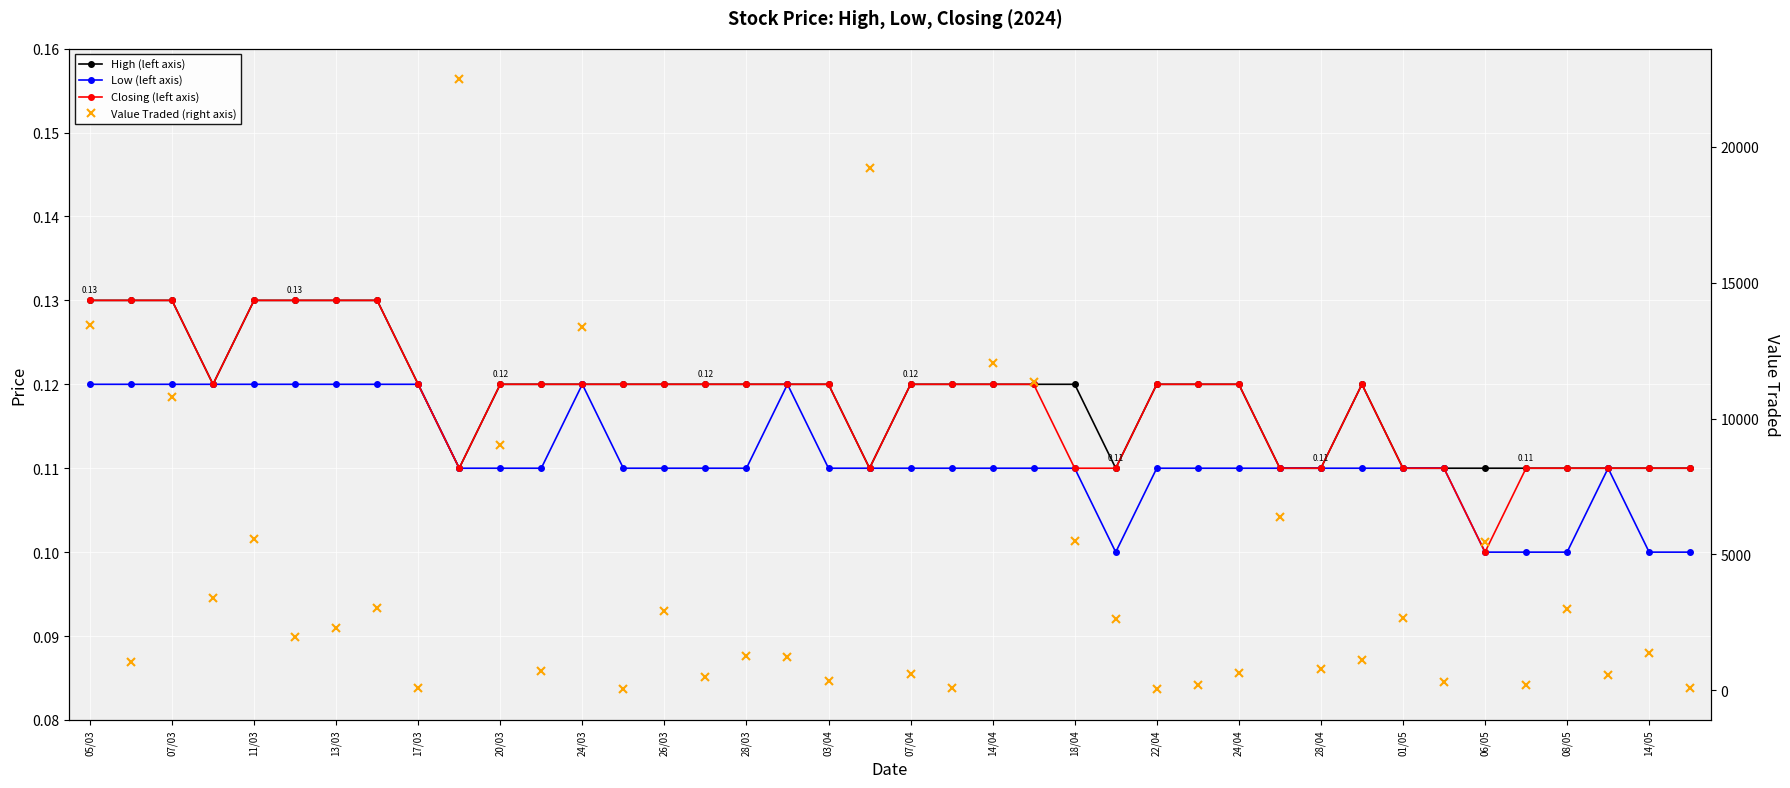

What are all the series names shown in the legend?

High (left axis), Low (left axis), Closing (left axis), Value Traded (right axis)